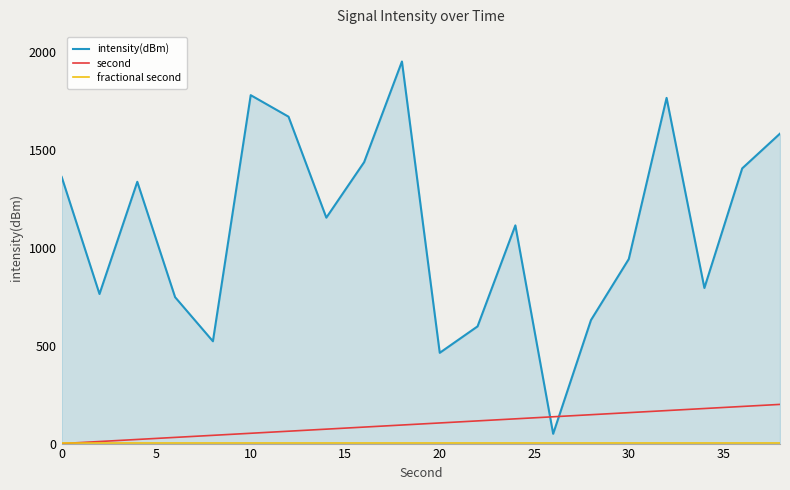

How many times do intensity(dBm) and second cross each other?

2